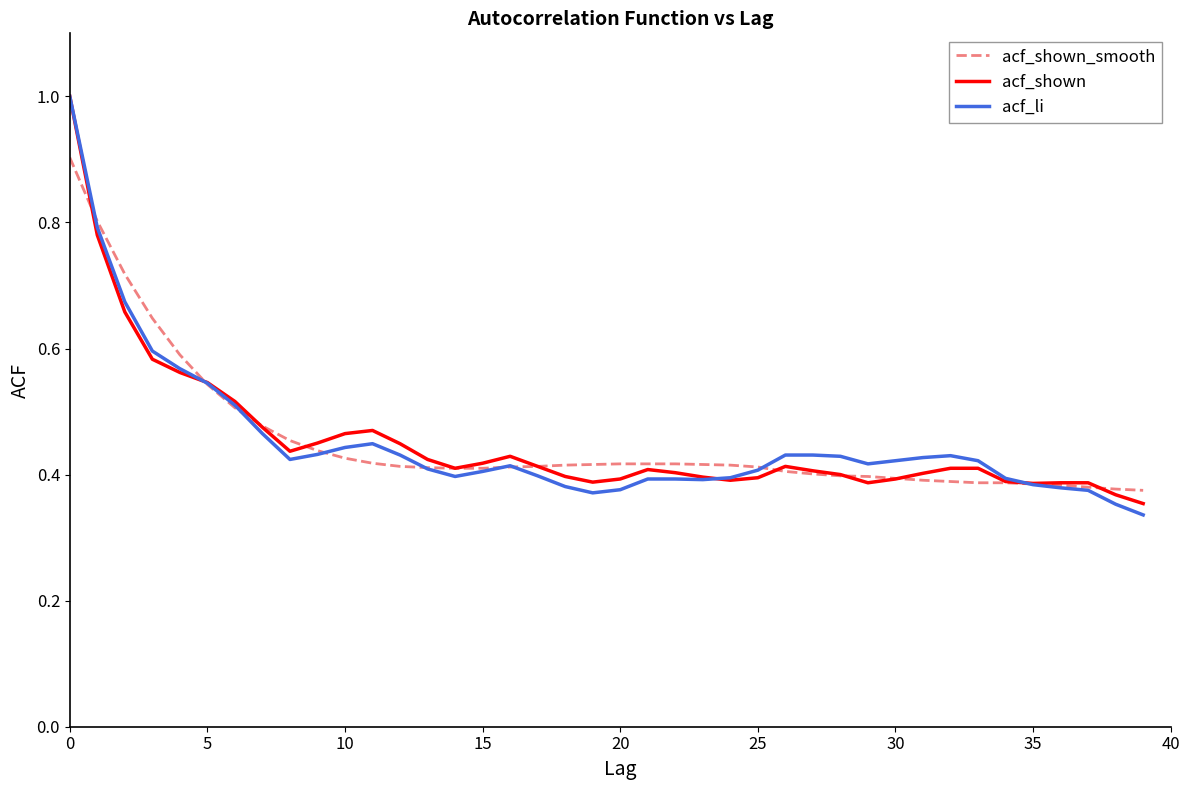

Which series has the largest range (max minus min)?

acf_li